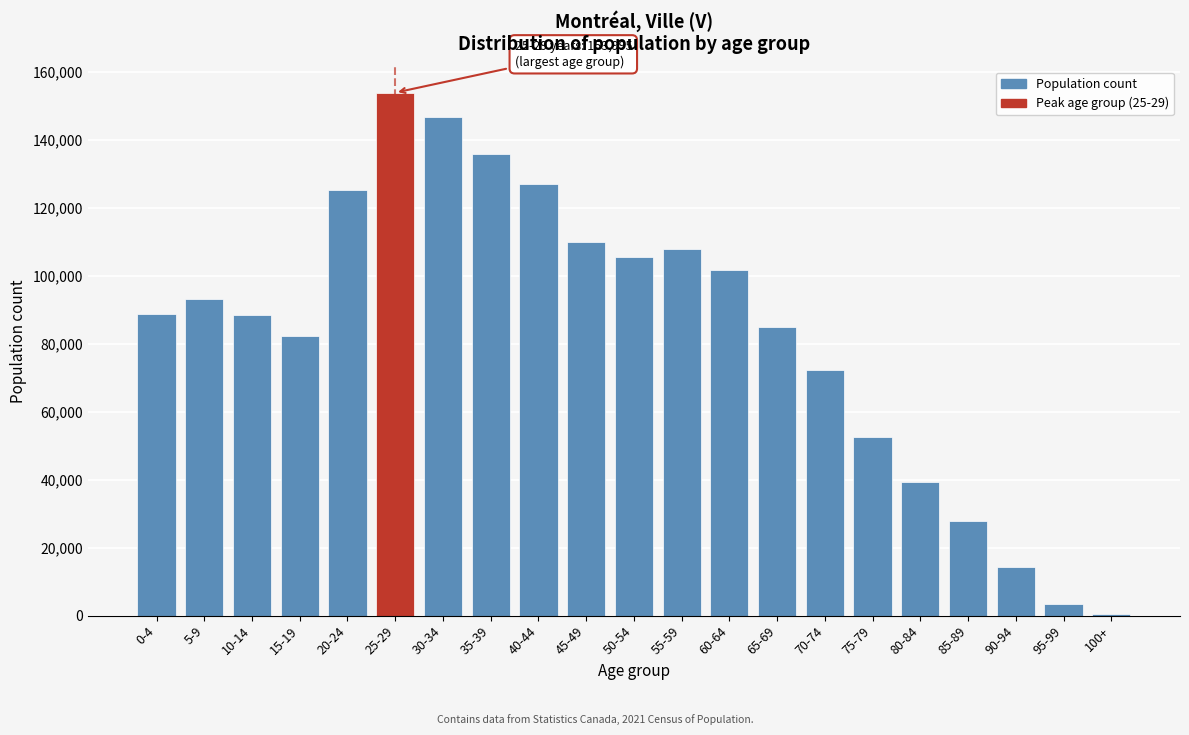

What is the change in value from 10-14 to 80-84?

-49040